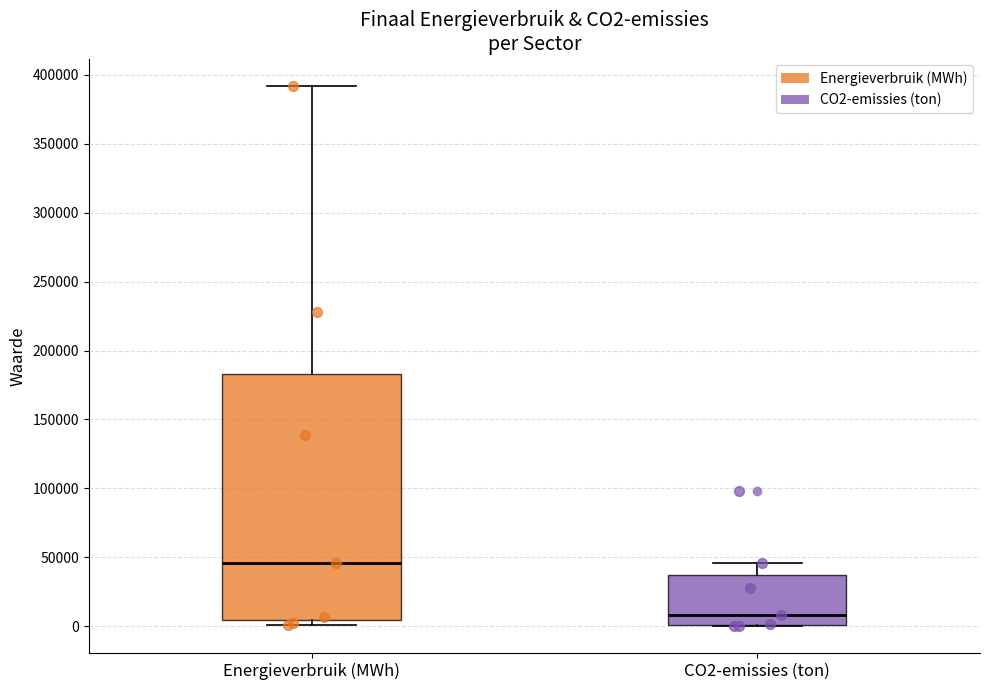

Where does the upper whisker of the box for Energieverbruik (MWh) end on the y-axis? The values are not printed on the chart, so give them approximately, as read against the axis.

390000